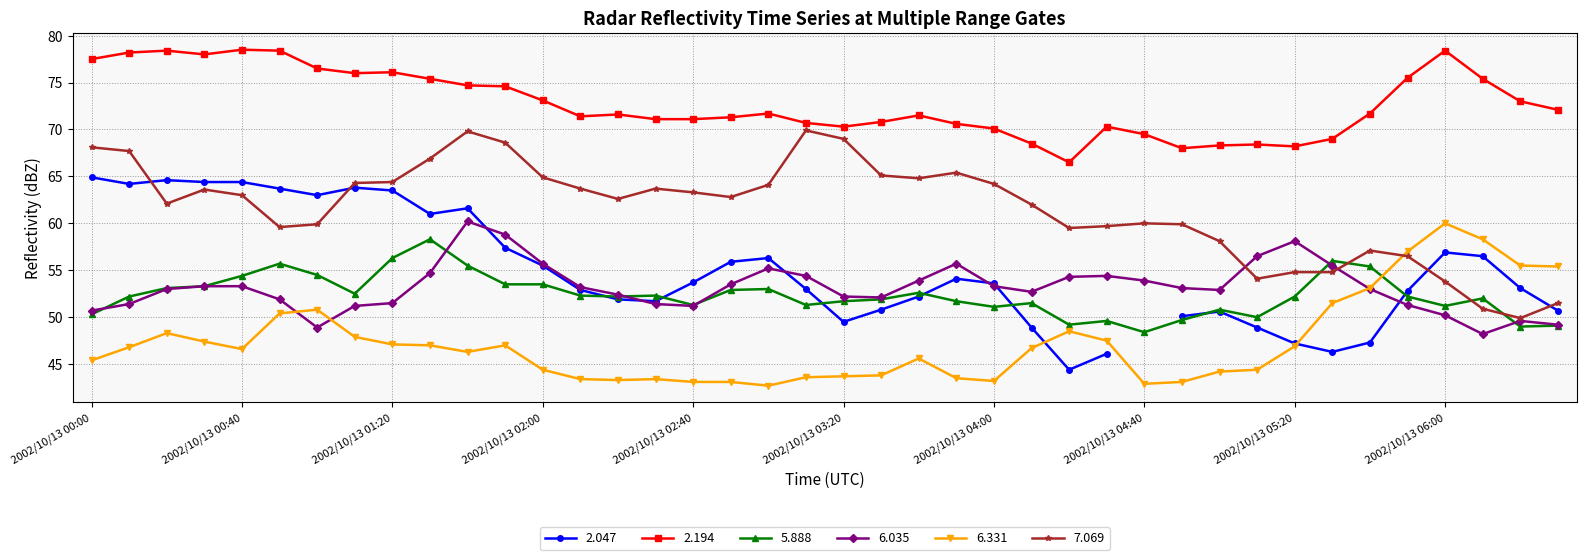

At which label is 7.069 closest to 59?

2002/10/13 04:20